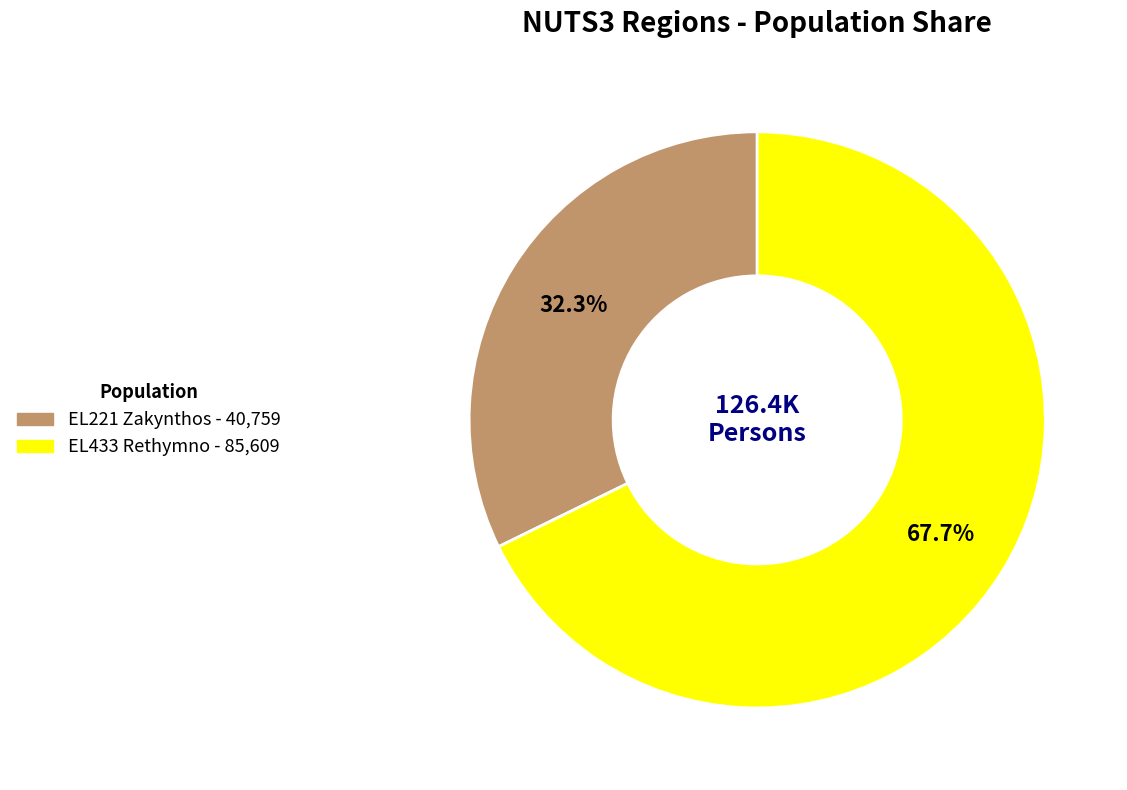

How much of the chart is everything except EL433 Rethymno?

32.3%